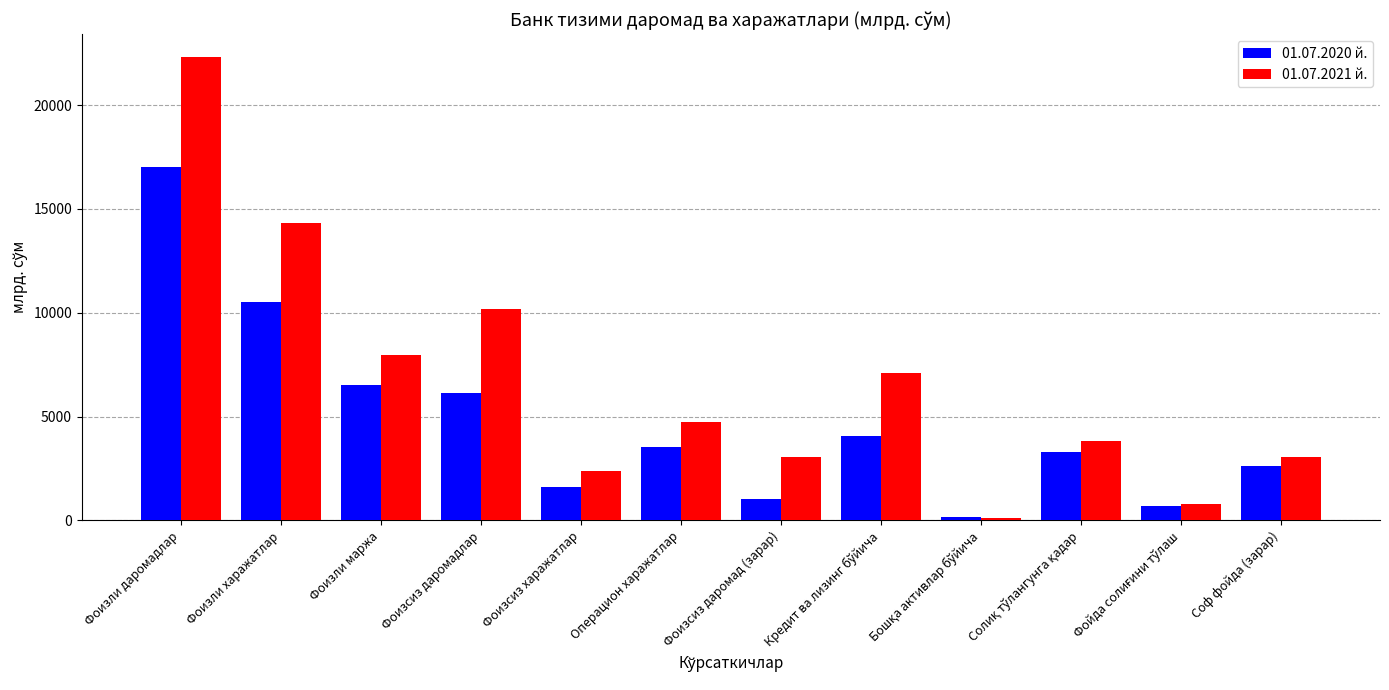

What is the maximum value shown in the chart?

22293.8